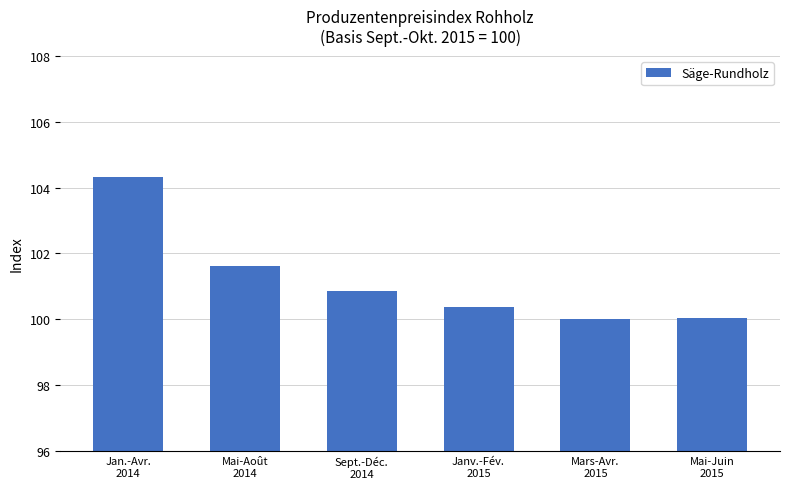

The chart shows a value of 58.9 at Janv.-Fév.
2015. True or false?

False